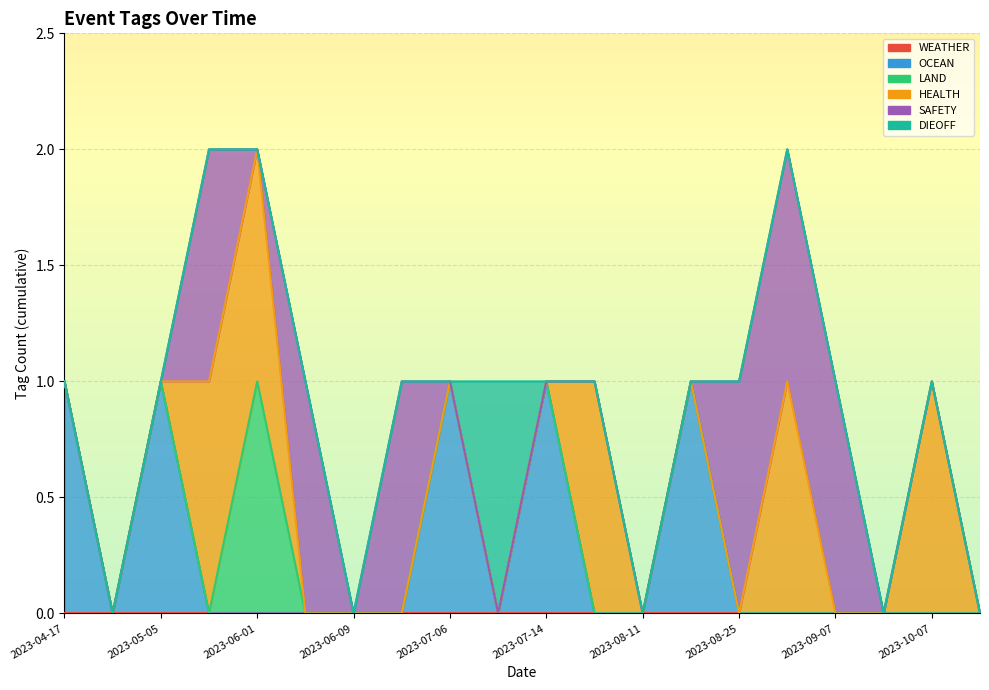

Rank the series by their maximum value, from highest to lowest.

OCEAN, LAND, HEALTH, SAFETY, DIEOFF, WEATHER